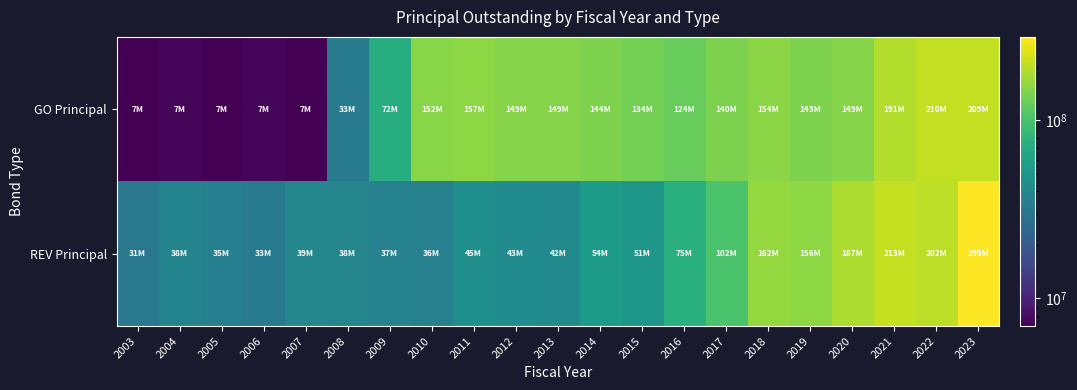

Reading left to right, what are all the values shown in this chart?

GO Principal: 2003=7000000	2004=7340000	2005=7050000	2006=7333497	2007=7004866	2008=33335328	2009=71664843	2010=152280365	2011=157178843	2012=149267229	2013=149008467	2014=144062503	2015=134009279	2016=123738733	2017=140309801	2018=154348416	2019=142618509	2020=148578000	2021=191498000	2022=209806000	2023=209083000
REV Principal: 2003=31365000	2004=37930000	2005=35410000	2006=32690000	2007=39490000	2008=38245000	2009=36955000	2010=35620000	2011=44850000	2012=42565000	2013=41900000	2014=53830000	2015=51025000	2016=74745000	2017=101785000	2018=162475000	2019=155640000	2020=186635000	2021=212630000	2022=202155000	2023=294760000